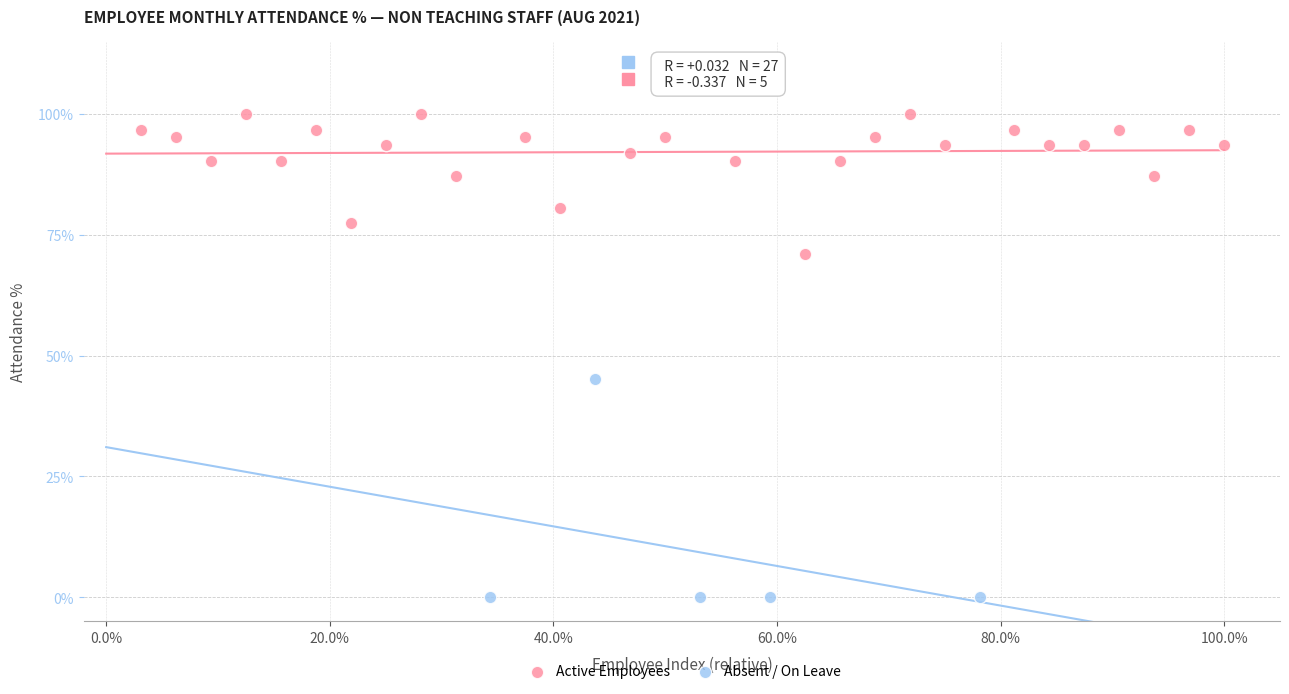

Which series reaches the maximum Y coordinate?

Active Employees